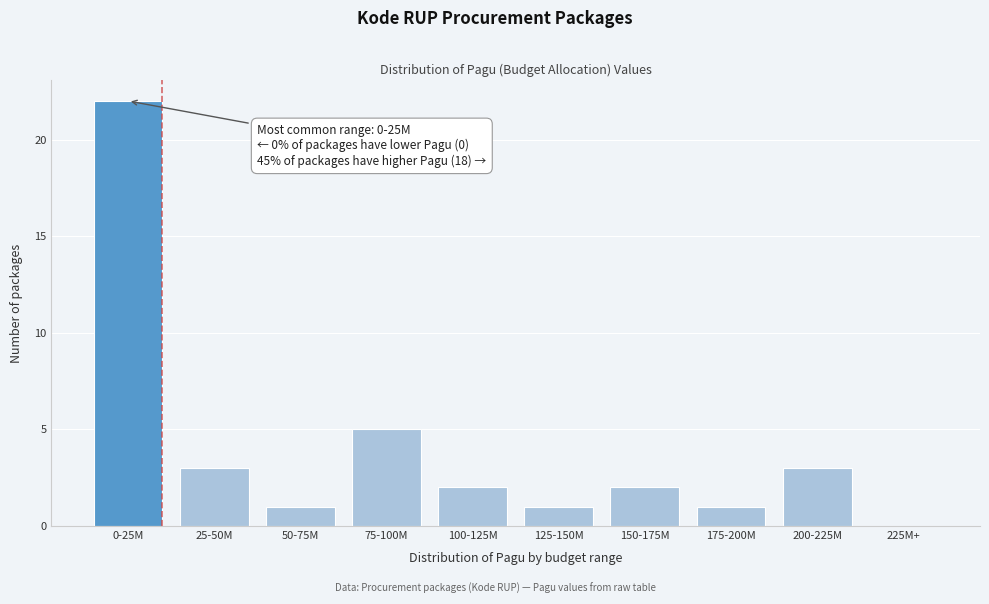

Reading left to right, transcribe all the data shown in this chart.

0-25M=22	25-50M=3	50-75M=1	75-100M=5	100-125M=2	125-150M=1	150-175M=2	175-200M=1	200-225M=3	225M+=0